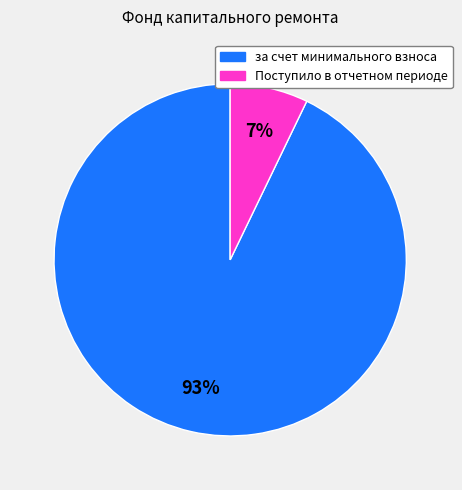

Which slice is the smallest?

Поступило в отчетном периоде